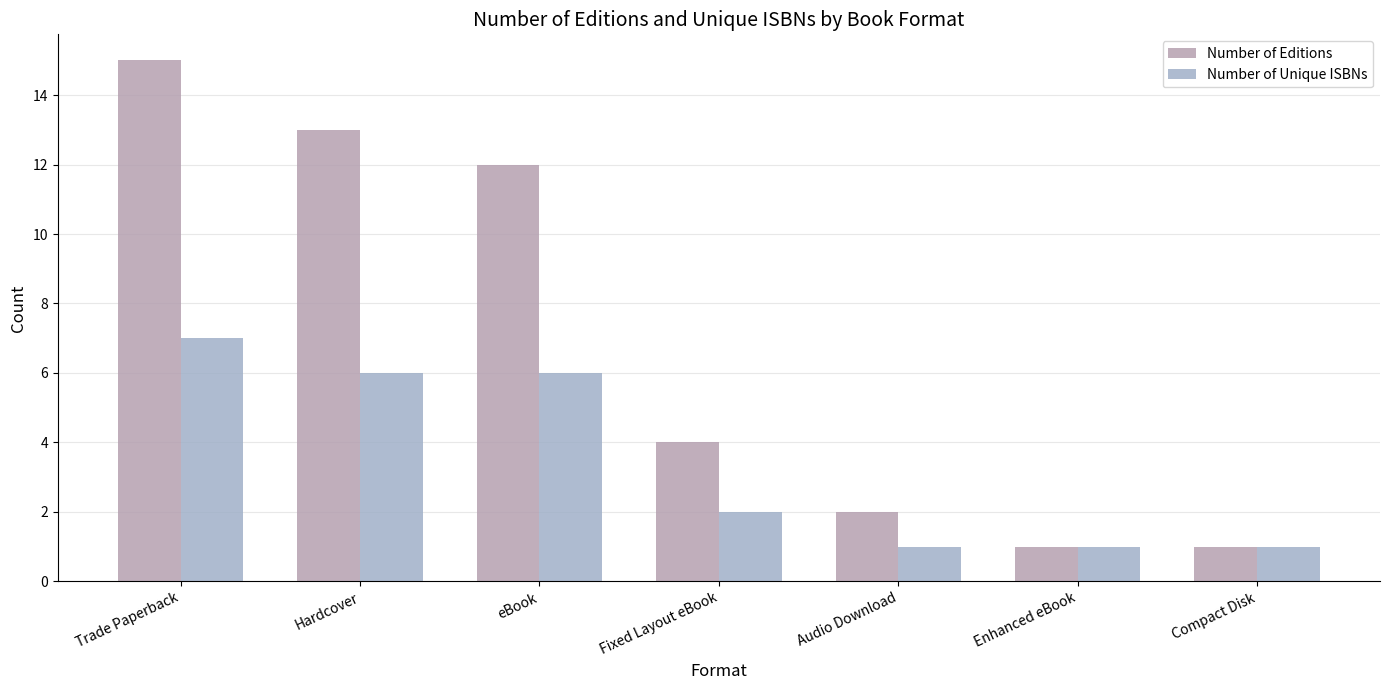

What is the difference between the Number of Unique ISBNs values at Enhanced eBook and Trade Paperback?

6